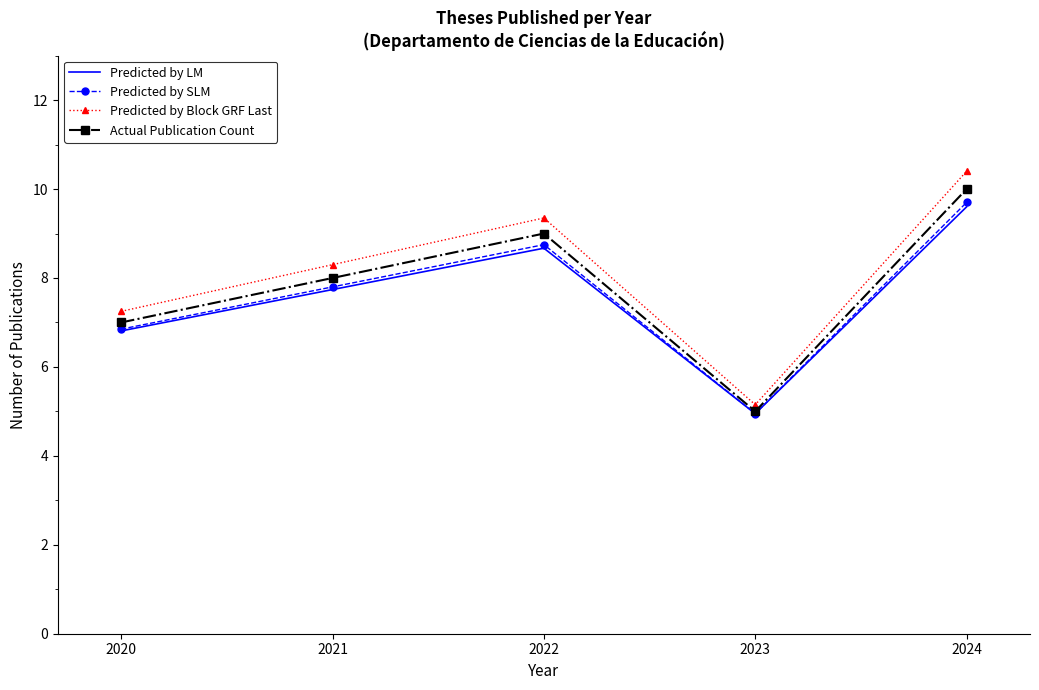

What is the smallest value displayed?

5.0